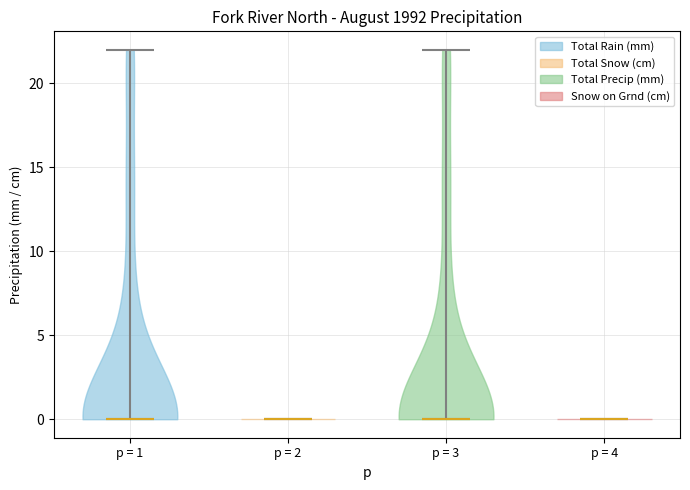

Where does the median line of the violin for p = 3 sit on the y-axis? The values are not printed on the chart, so give them approximately, as read against the axis.

0